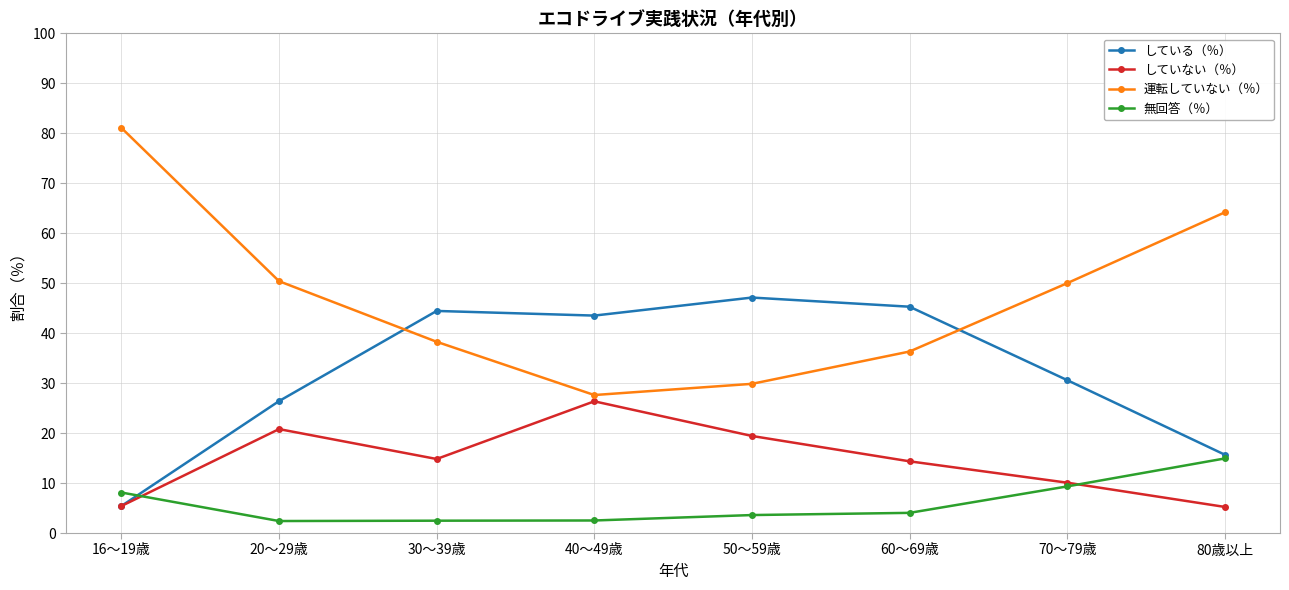

What is the total value across all series at 50～59歳?

100.0